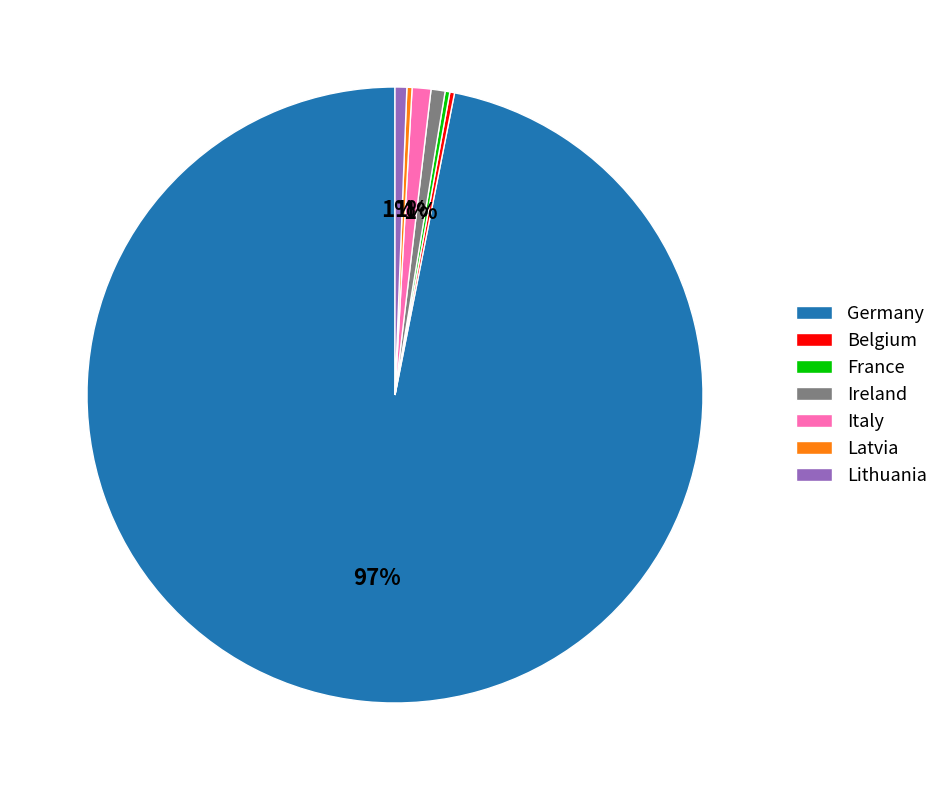

To the nearest percent, what portion does Ireland represent?

1%